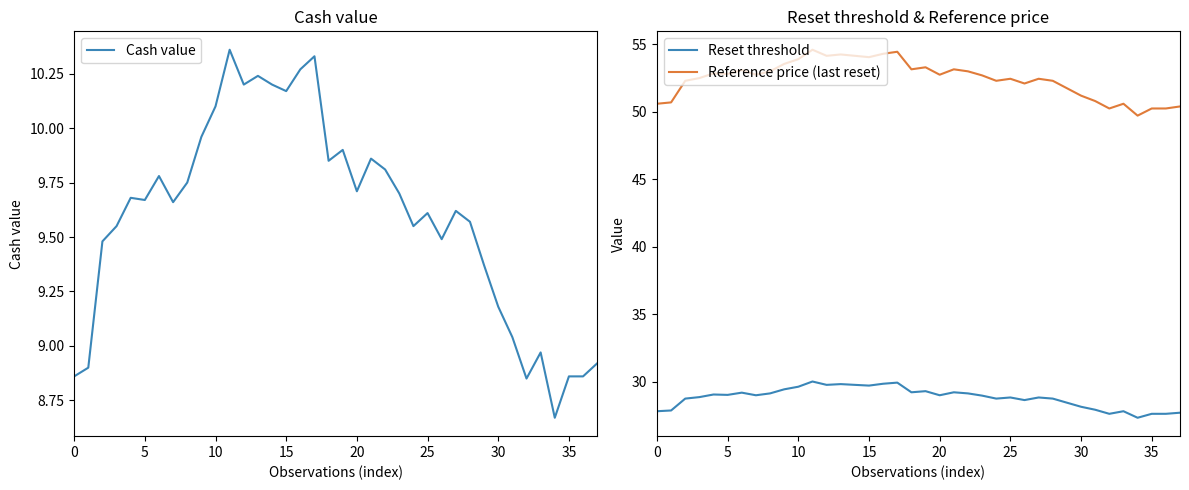

Where is Reference price (last reset) nearest to the value 52?

26